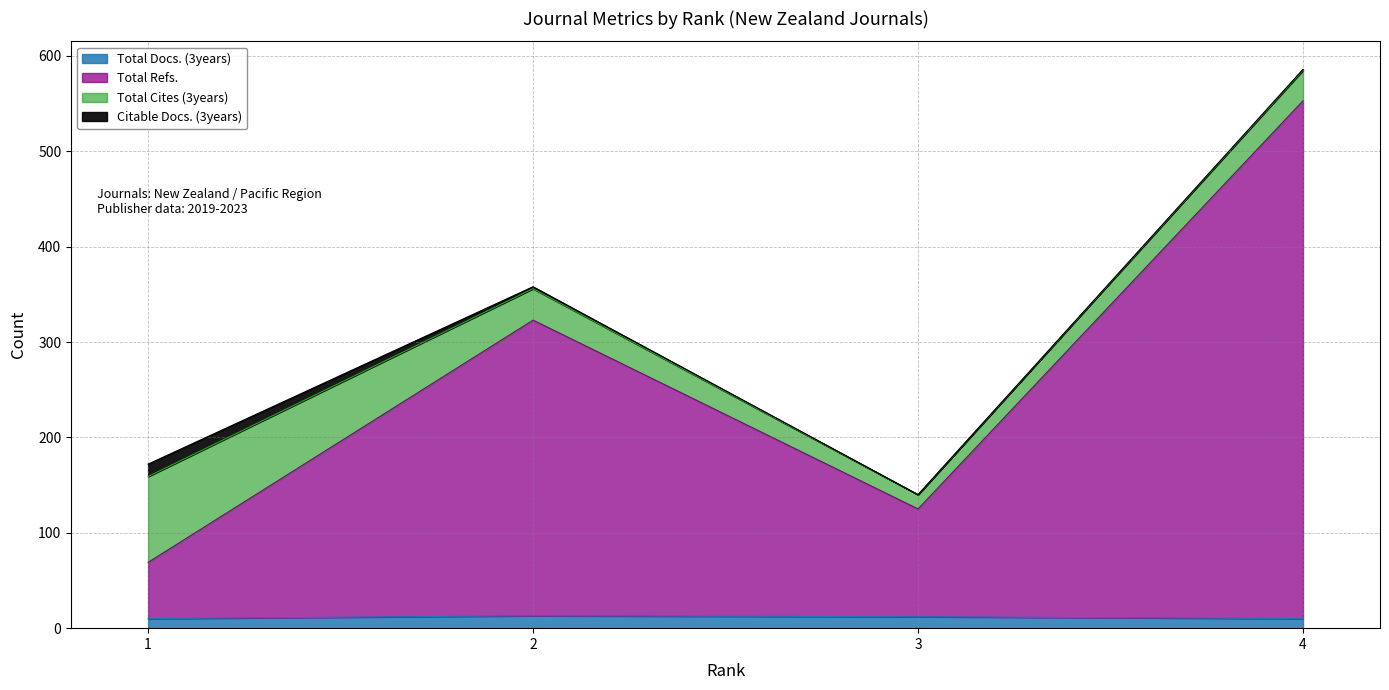

Does the chart have visible grid lines?

Yes